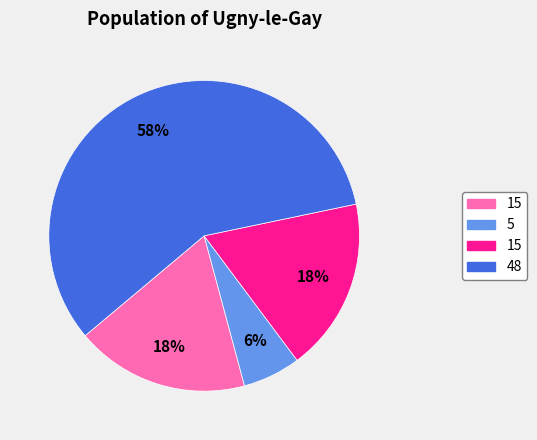

To the nearest percent, what is the average slice percentage?

25%